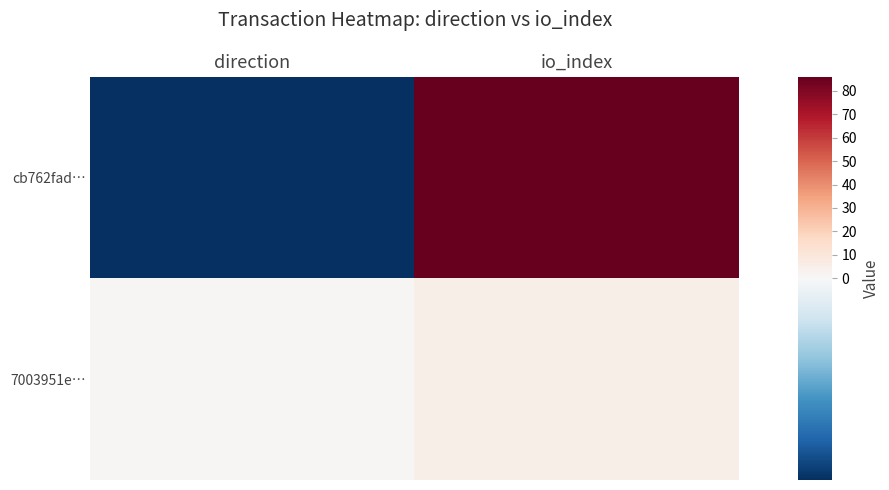

List the series in order of their peak value, lowest first.

7003951e…, cb762fad…